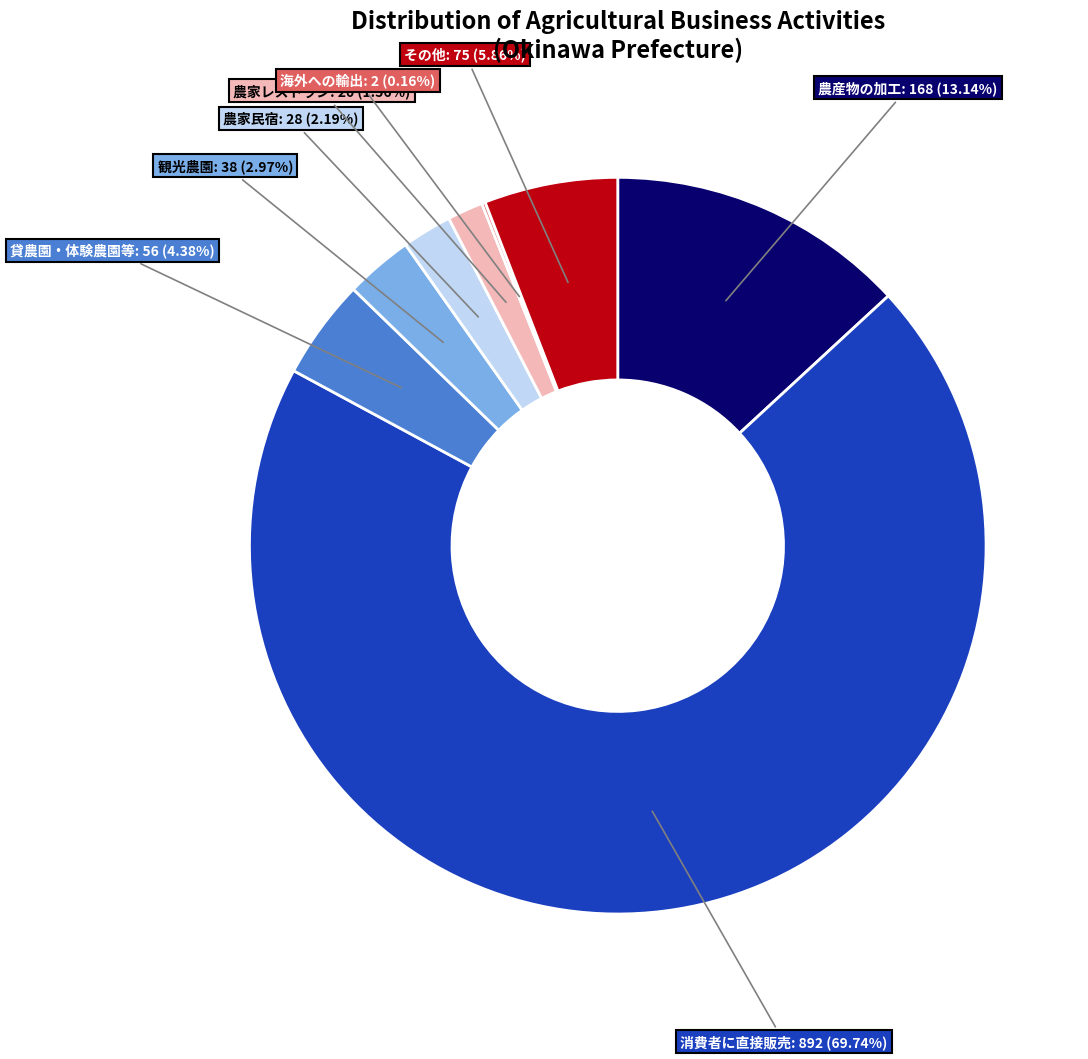

What is the majority slice?

消費者に直接販売